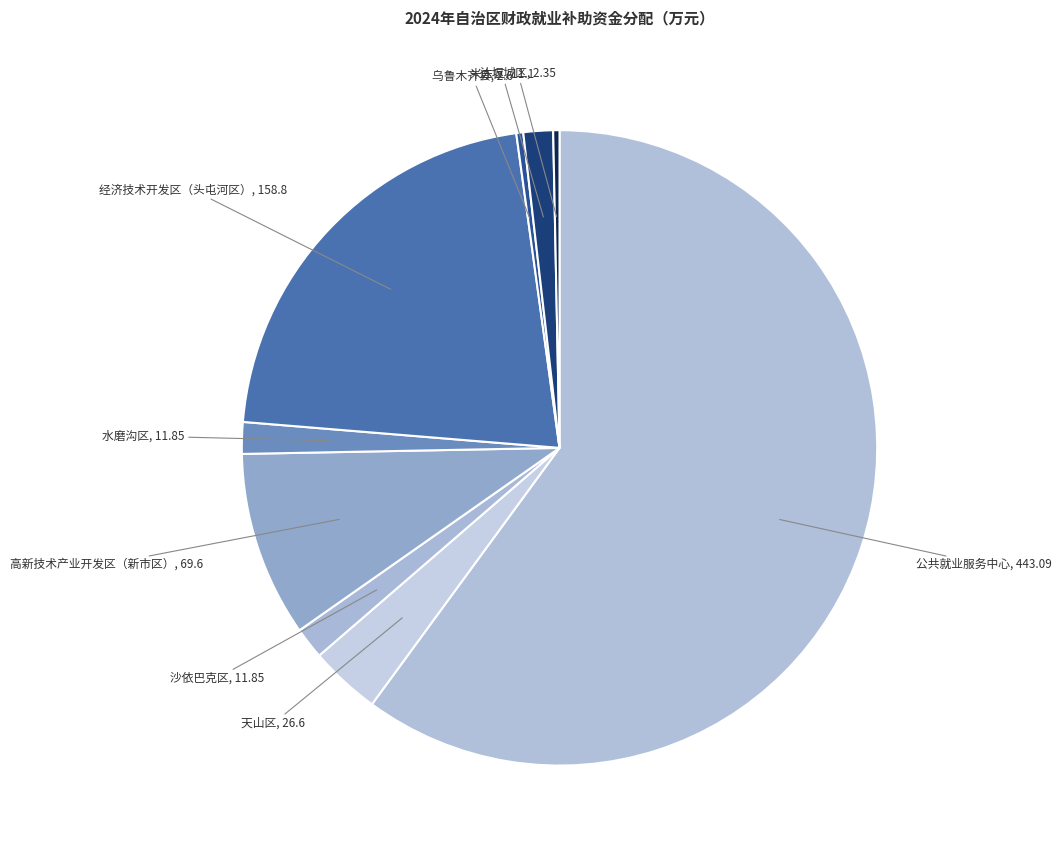

True or false: 达坂城区 accounts for 0% of the total.

True